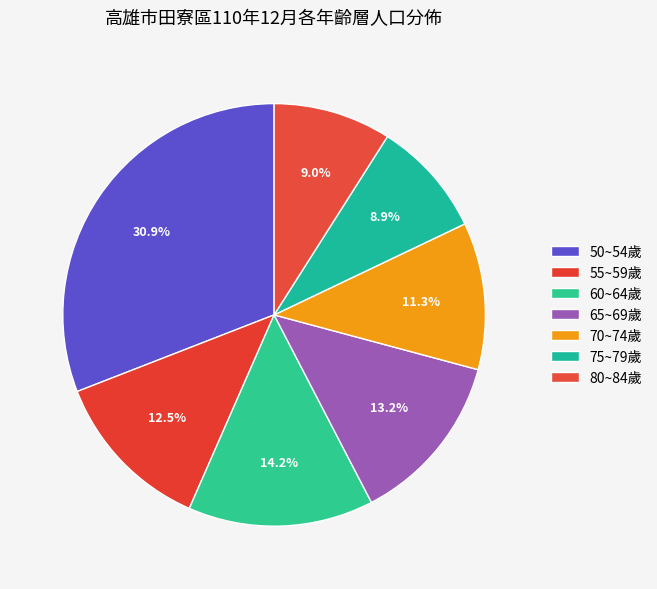

Which category has the smallest portion of the pie?

合計_75~79歲